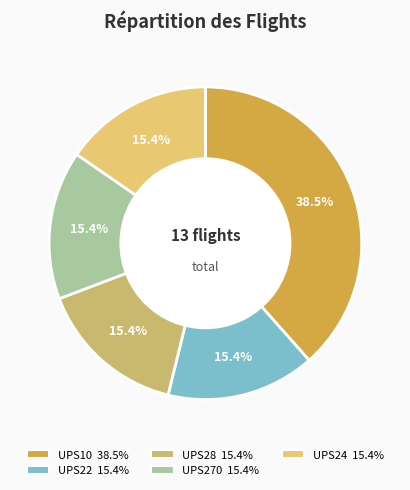

Which category has the smallest portion of the pie?

UPS22